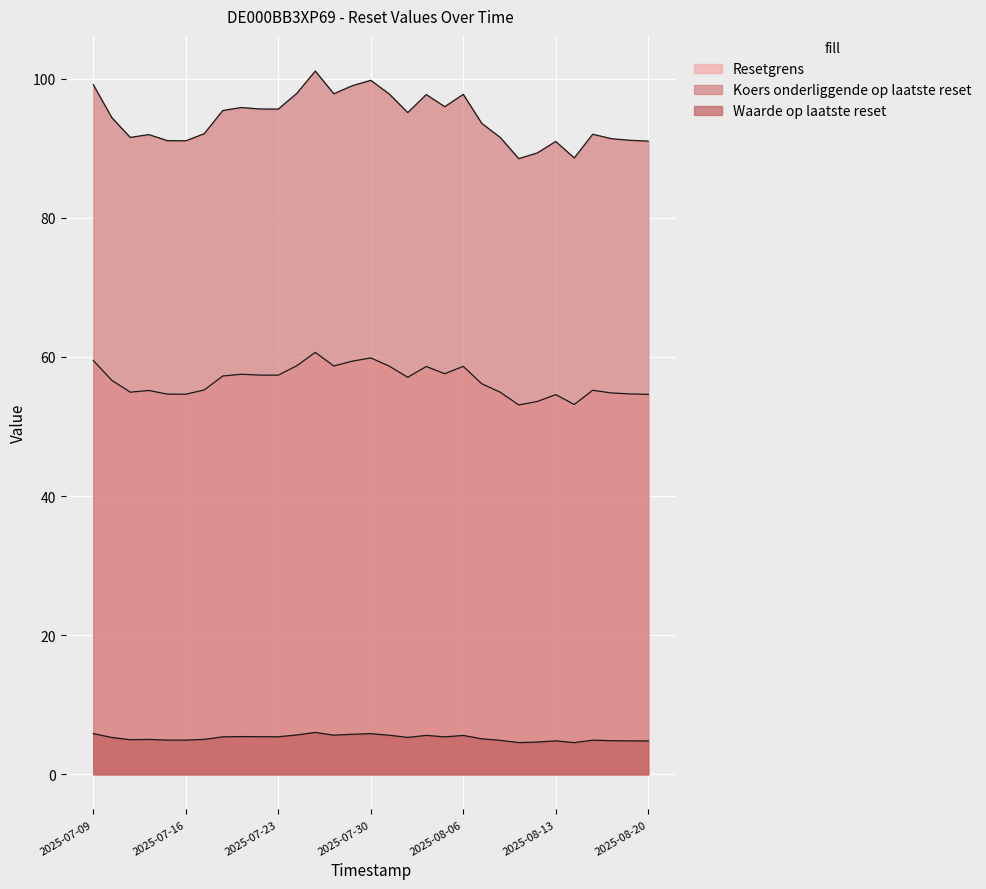

True or false: Resetgrens and Koers onderliggende op laatste reset intersect in this chart.

False